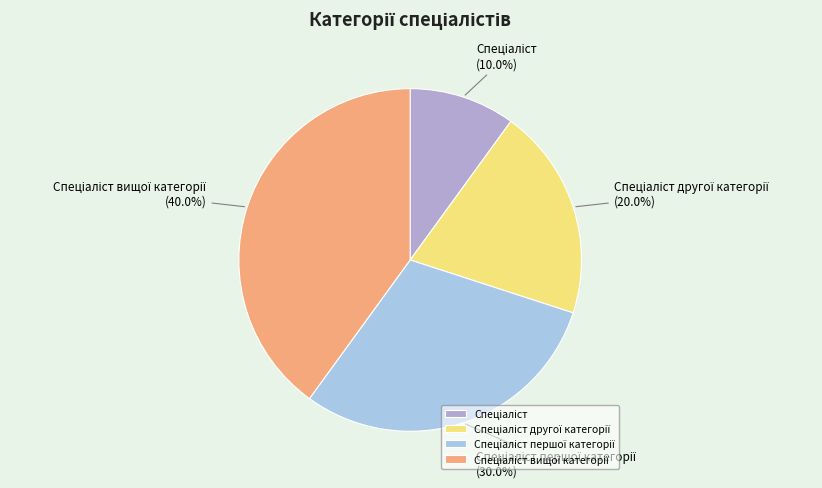

Is there a majority slice in this chart?

No